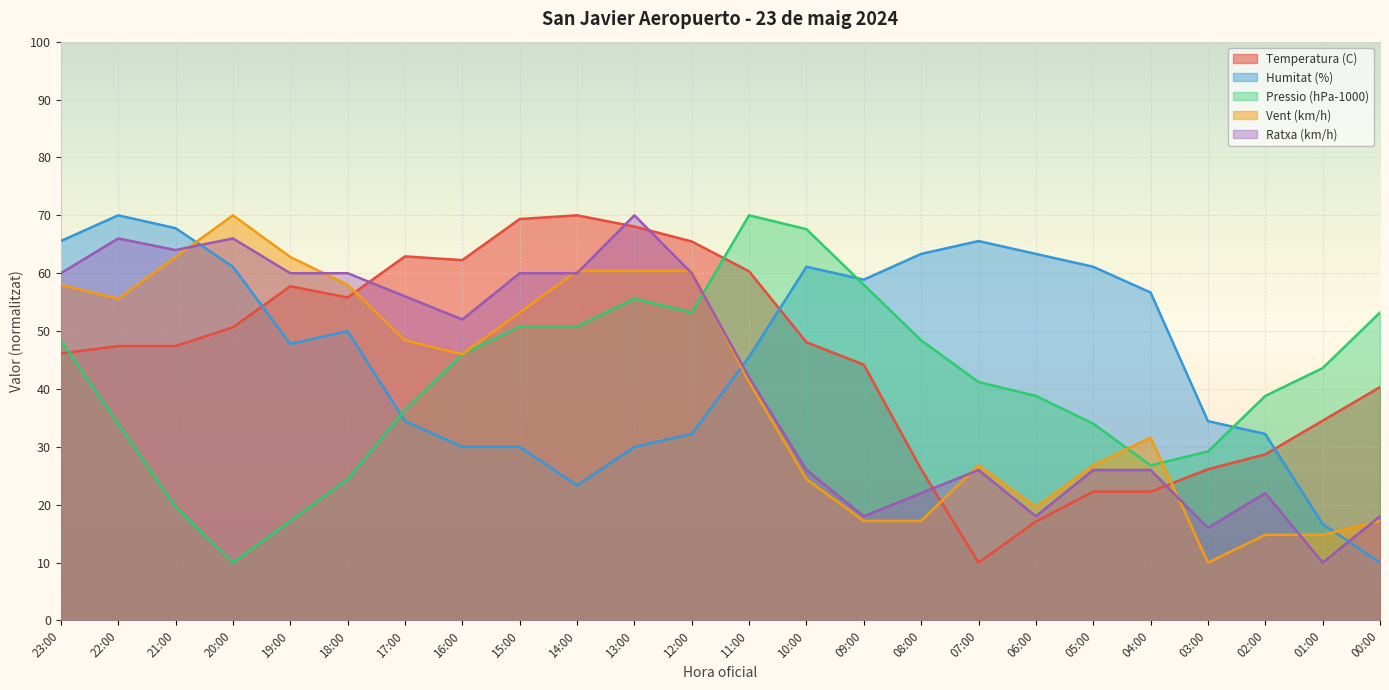

Which series changed the most between 21:00 and 07:00?

Ratxa (km/h)